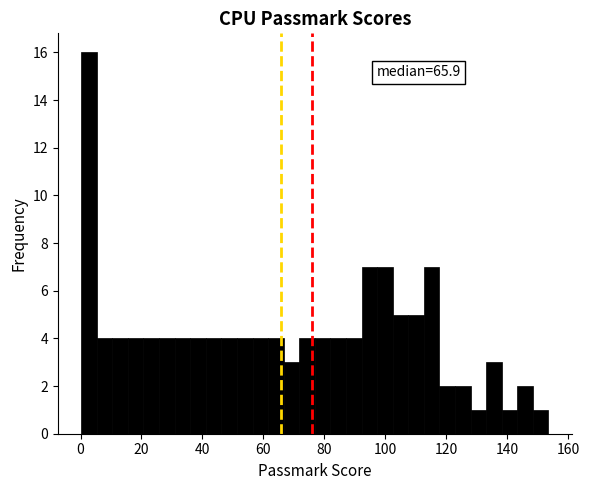

Around what value on the x-axis is the tallest bar? Give the approximate position of its centre, as read against the axis.

2